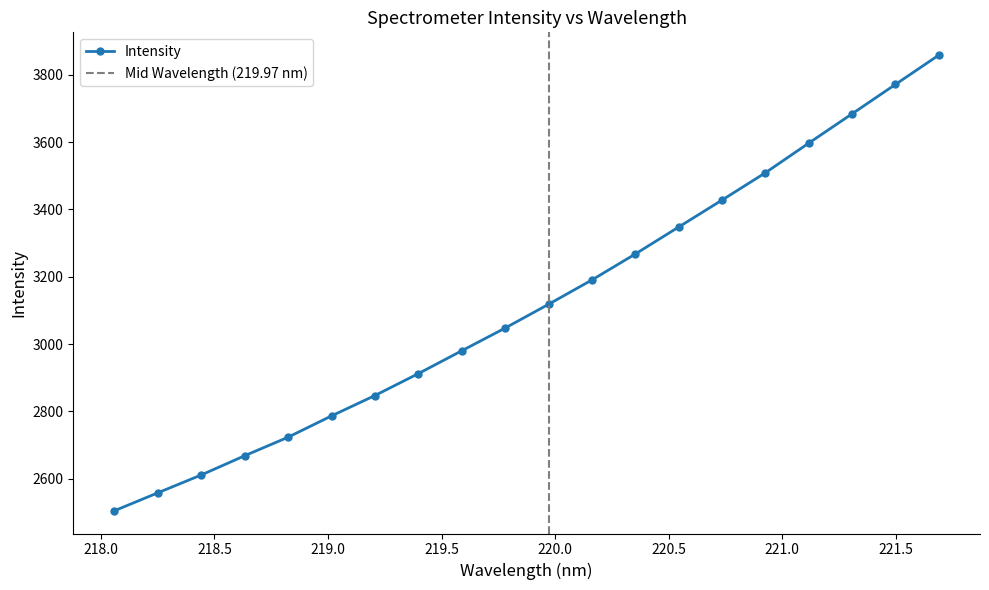

What is the maximum value for Intensity?

3858.8